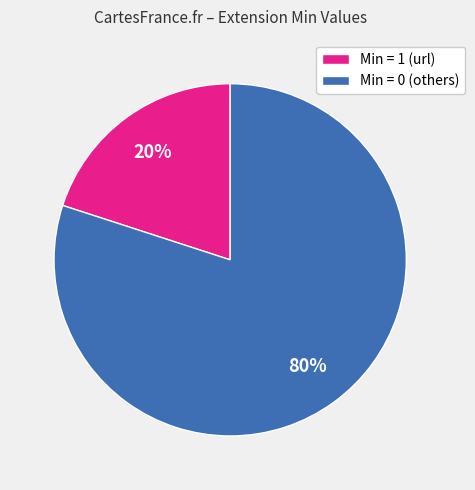

The Min = 1 (url) slice represents 28% of the pie. True or false?

False